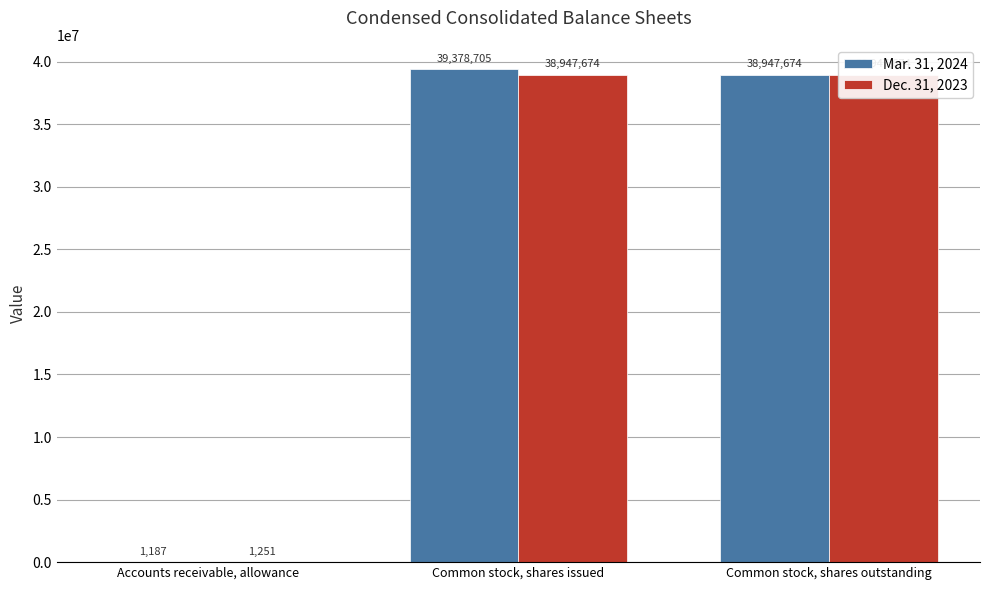

How many bars are there in total?

6